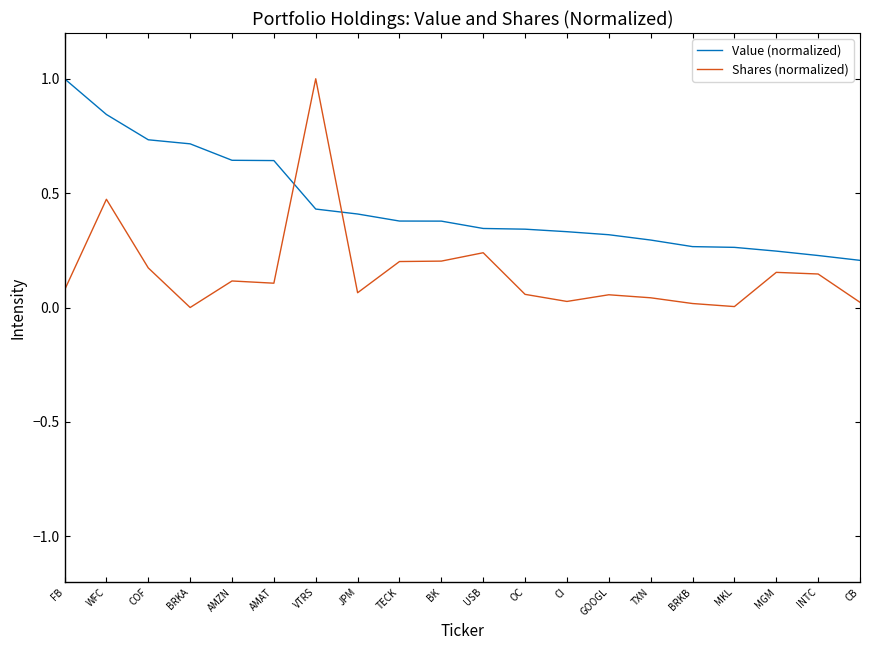

True or false: Shares (normalized) has a value of 0.1 at JPM.

True